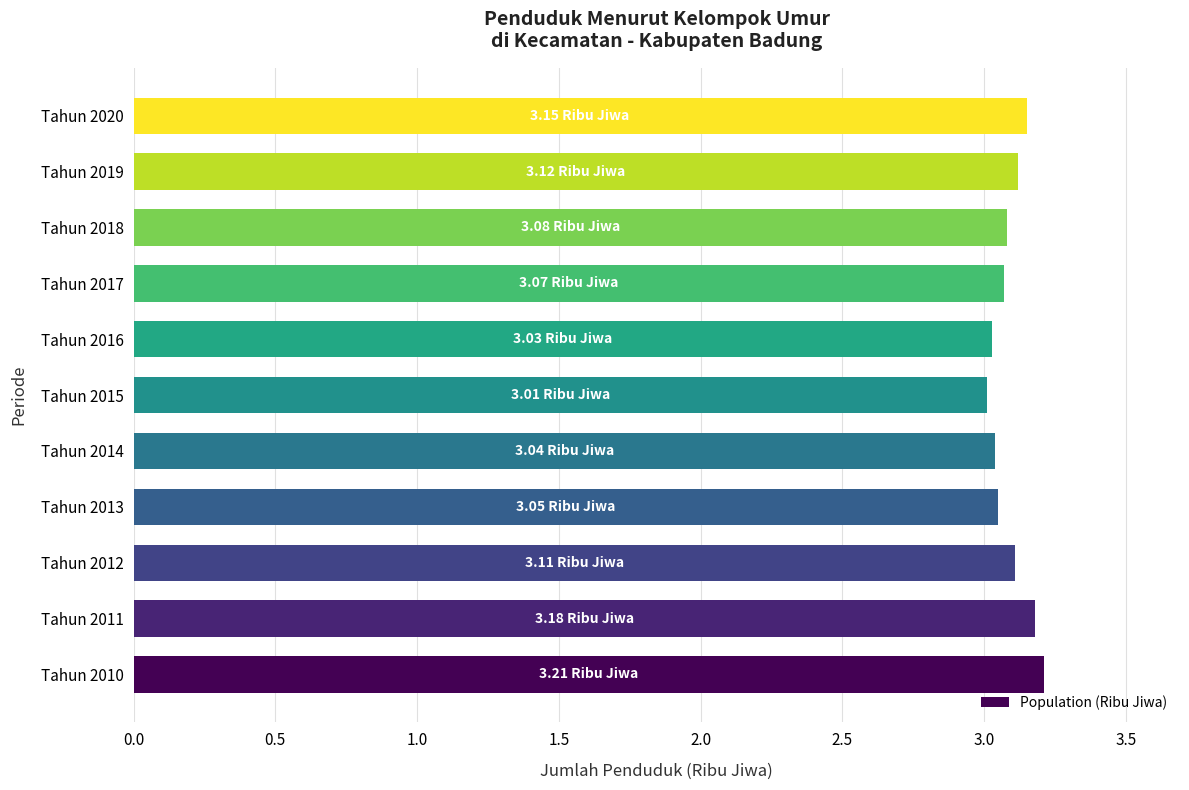

What is the sum of the values at Tahun 2012 and Tahun 2018?

6.2